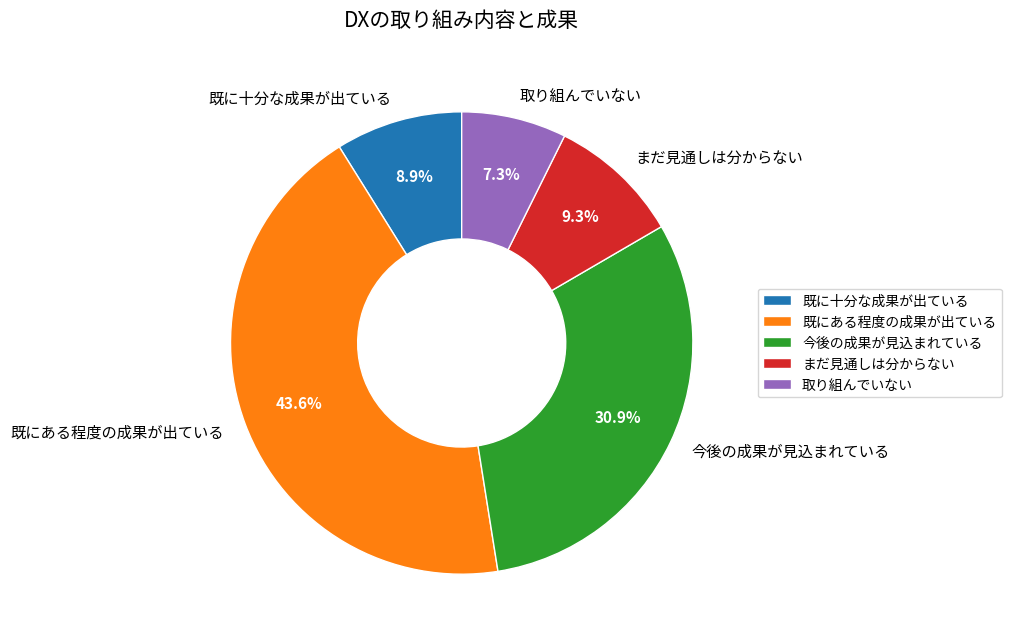

To the nearest percent, what is the average slice percentage?

20%